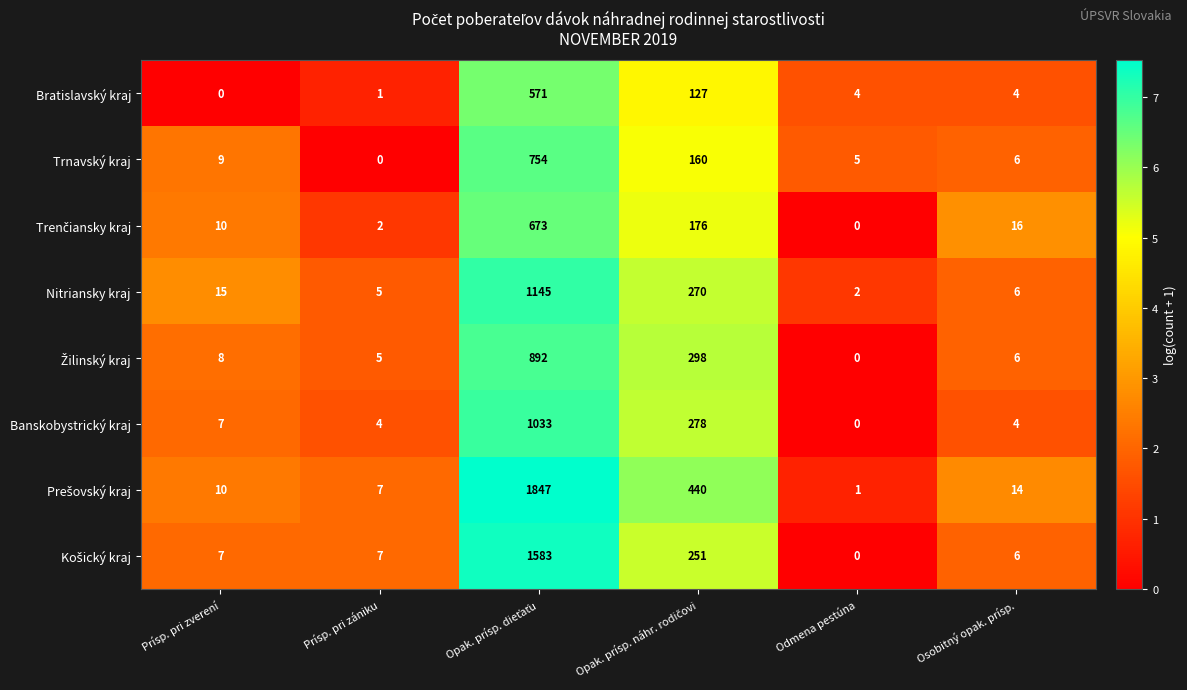

What is the difference between the second highest and second lowest values in the Nitriansky kraj series?

265